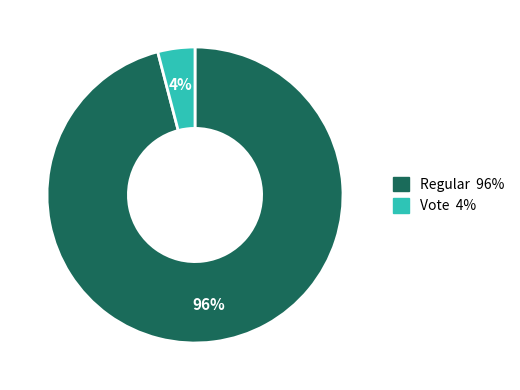

Does any single category account for the majority?

Yes